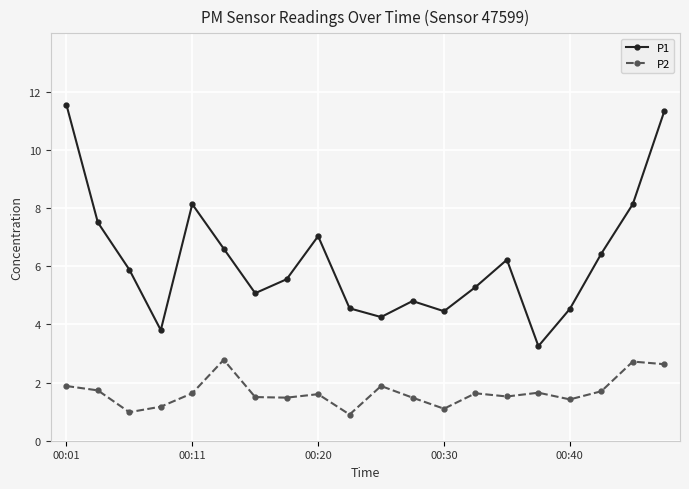

In P2, how many points are higher than both neighbors (excluding endpoints)?

6